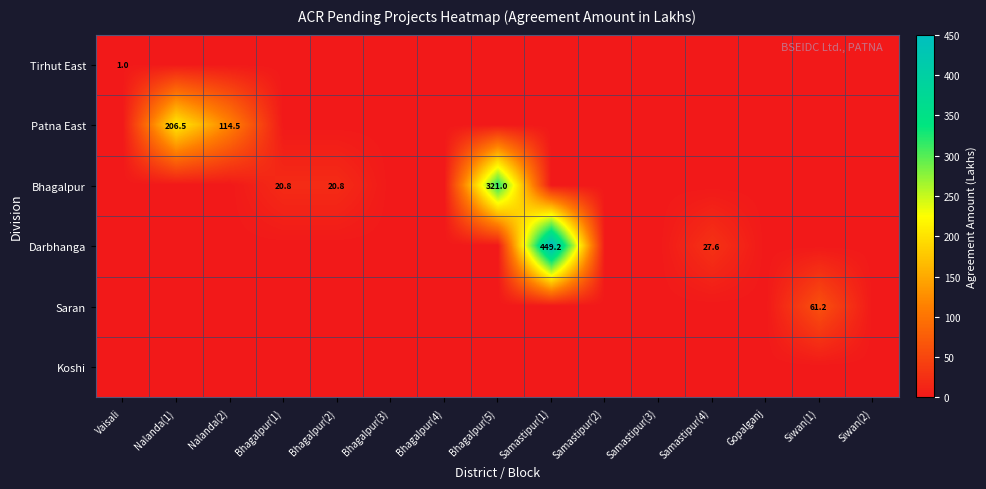

True or false: Tirhut East has a value of 0.5 at Vaisali.

False